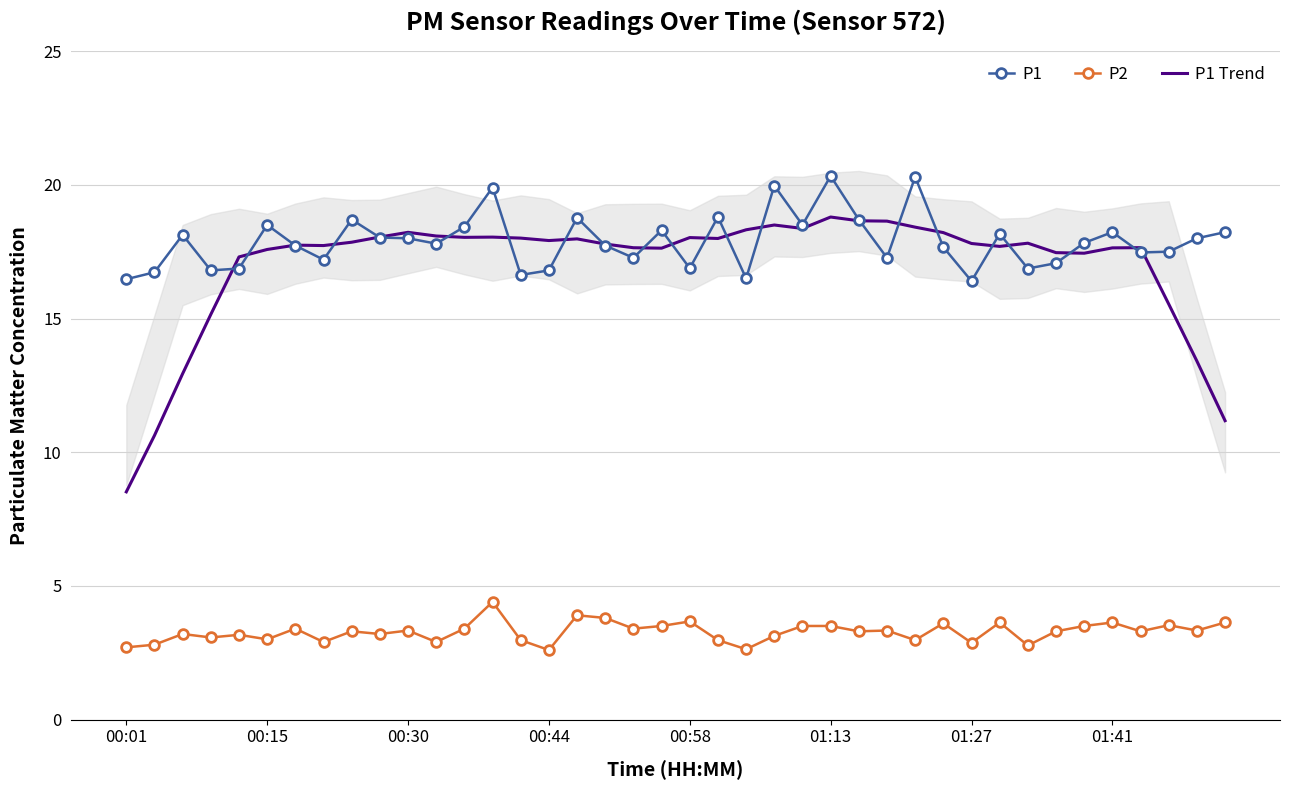

Which series ends up on top after the final intersection of P1 Trend and P1?

P1